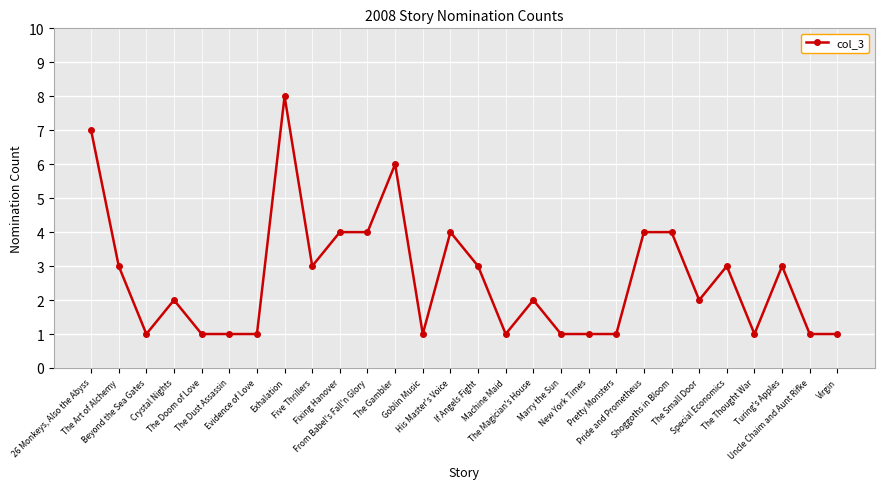

Is it true that the value at Machine Maid is 1?

True